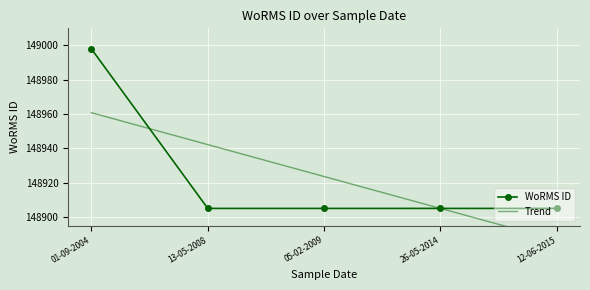

True or false: the data has more than 1 interior local peaks.

False